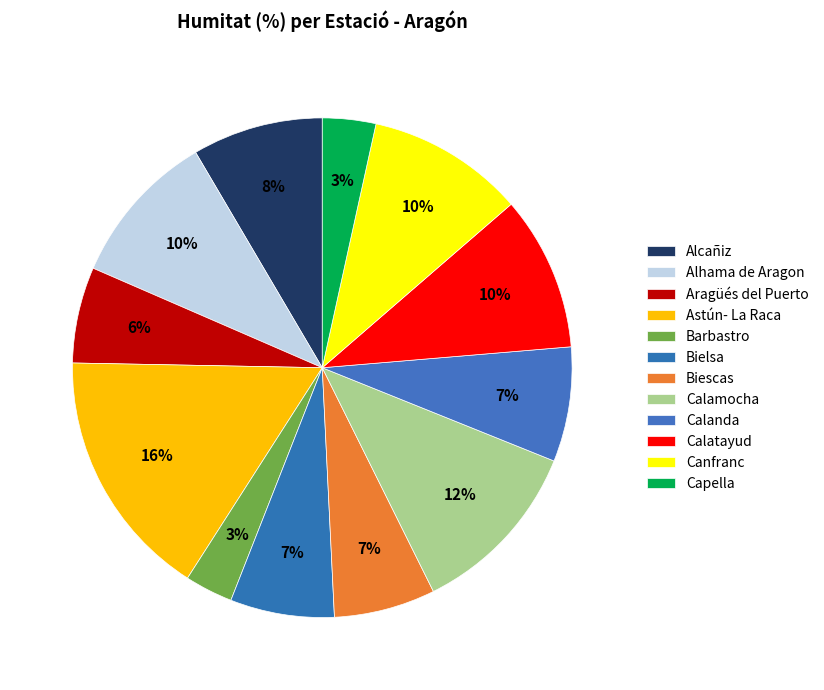

Which has a higher value, Barbastro or Alcañiz?

Alcañiz